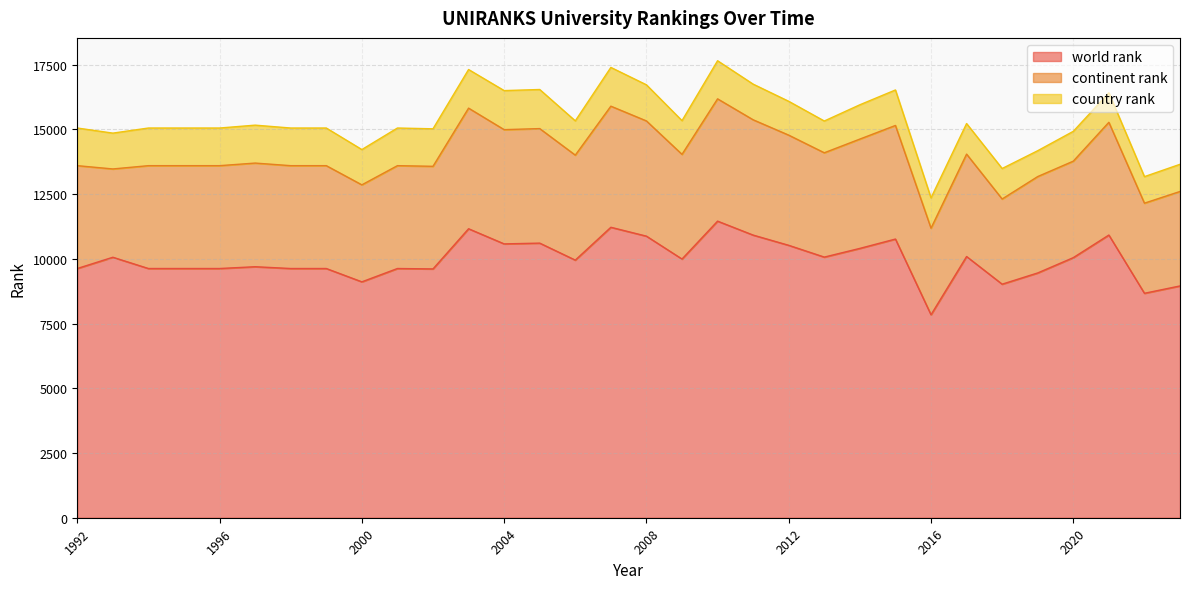

True or false: continent rank and world rank cross at least once.

False